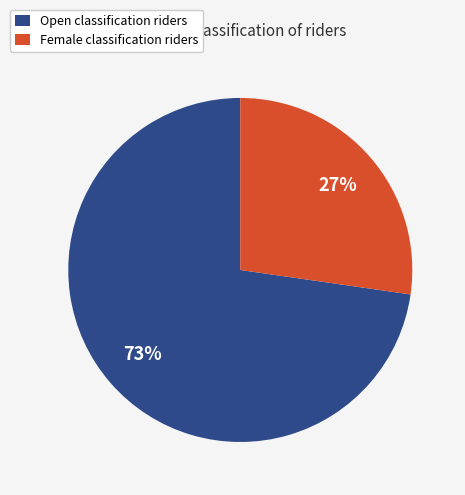

To the nearest percent, what is the average slice percentage?

50%